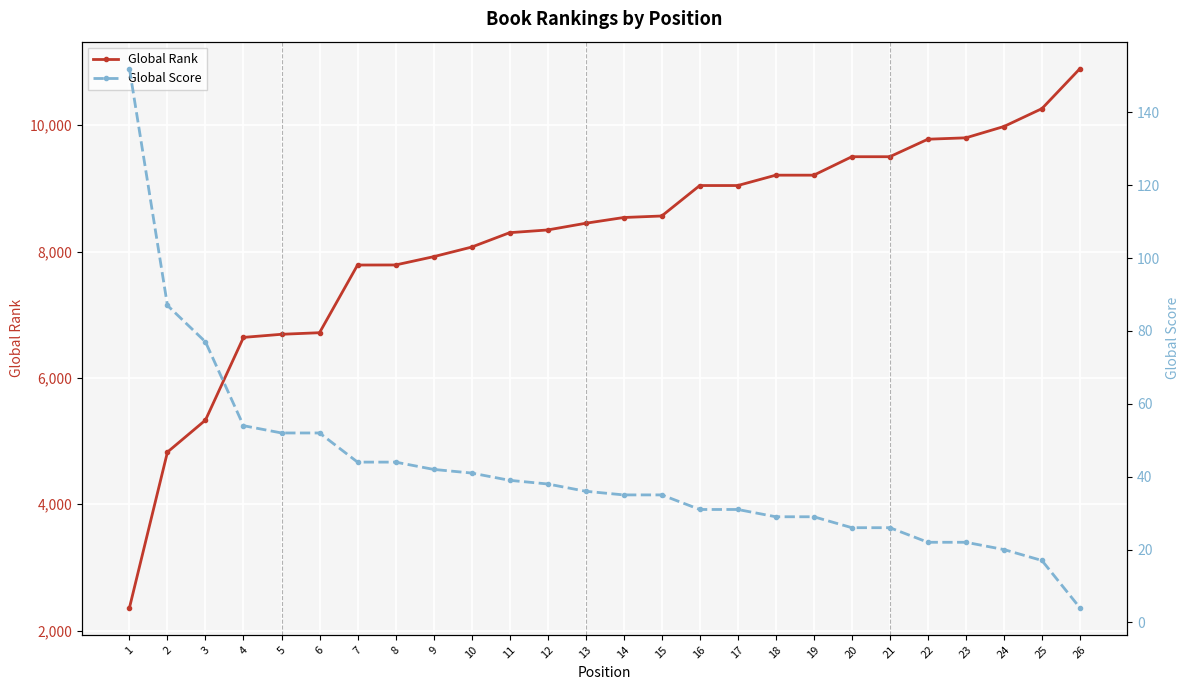

How many series are shown in this chart?

2